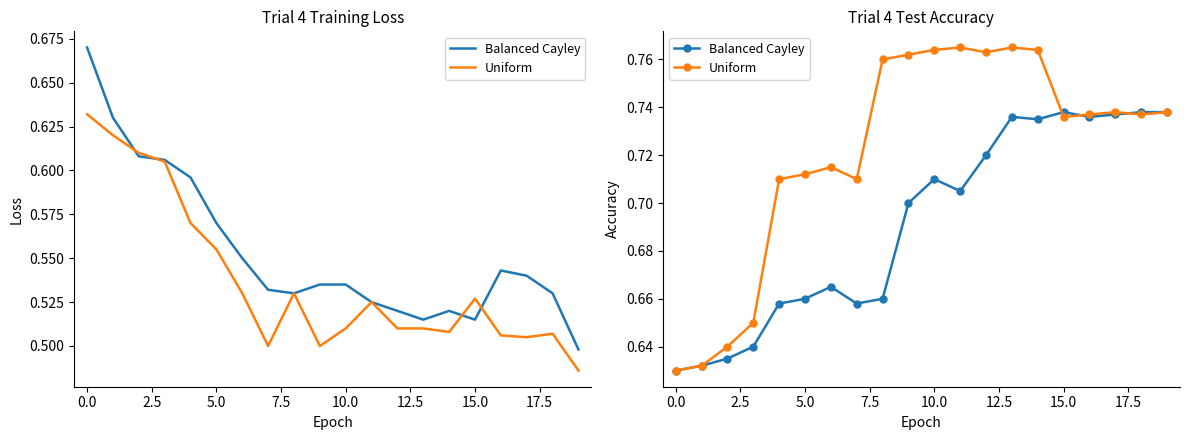

Reading left to right, extract all data points from this chart.

Balanced Cayley: 0.6	0.6	0.6	0.6	0.7	0.7	0.7	0.7	0.7	0.7	0.7	0.7	0.7	0.7	0.7	0.7	0.7	0.7	0.7	0.7
Uniform: 0.6	0.6	0.6	0.7	0.7	0.7	0.7	0.7	0.8	0.8	0.8	0.8	0.8	0.8	0.8	0.7	0.7	0.7	0.7	0.7